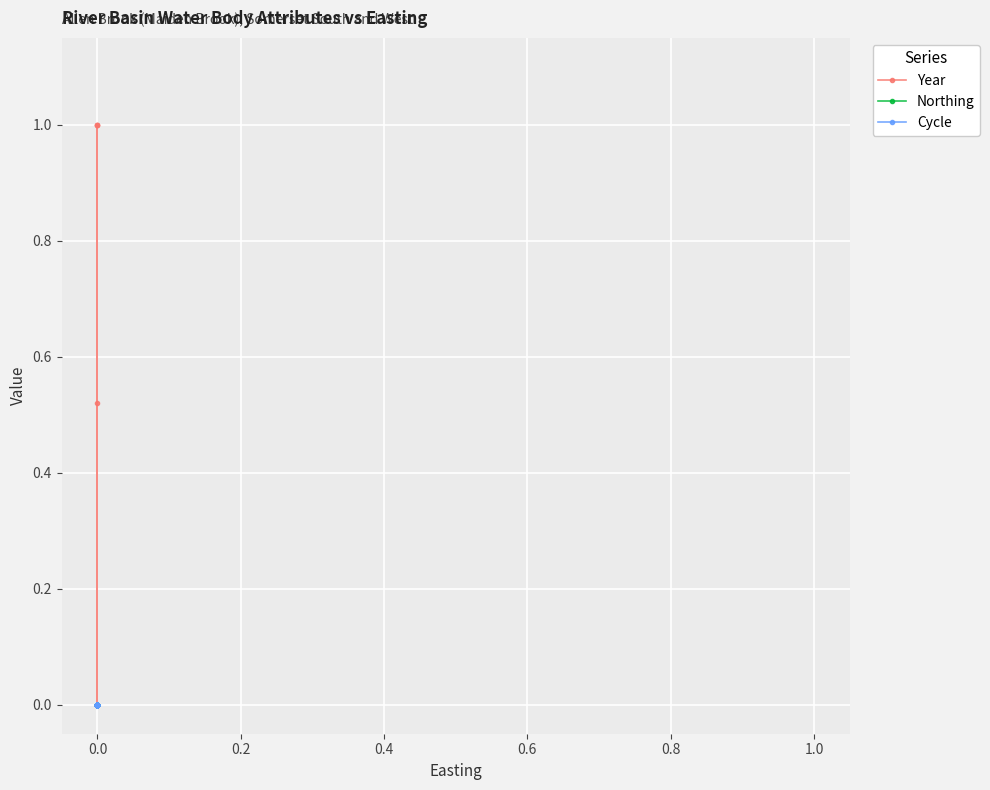

What is the sum of all Year values?

3.5